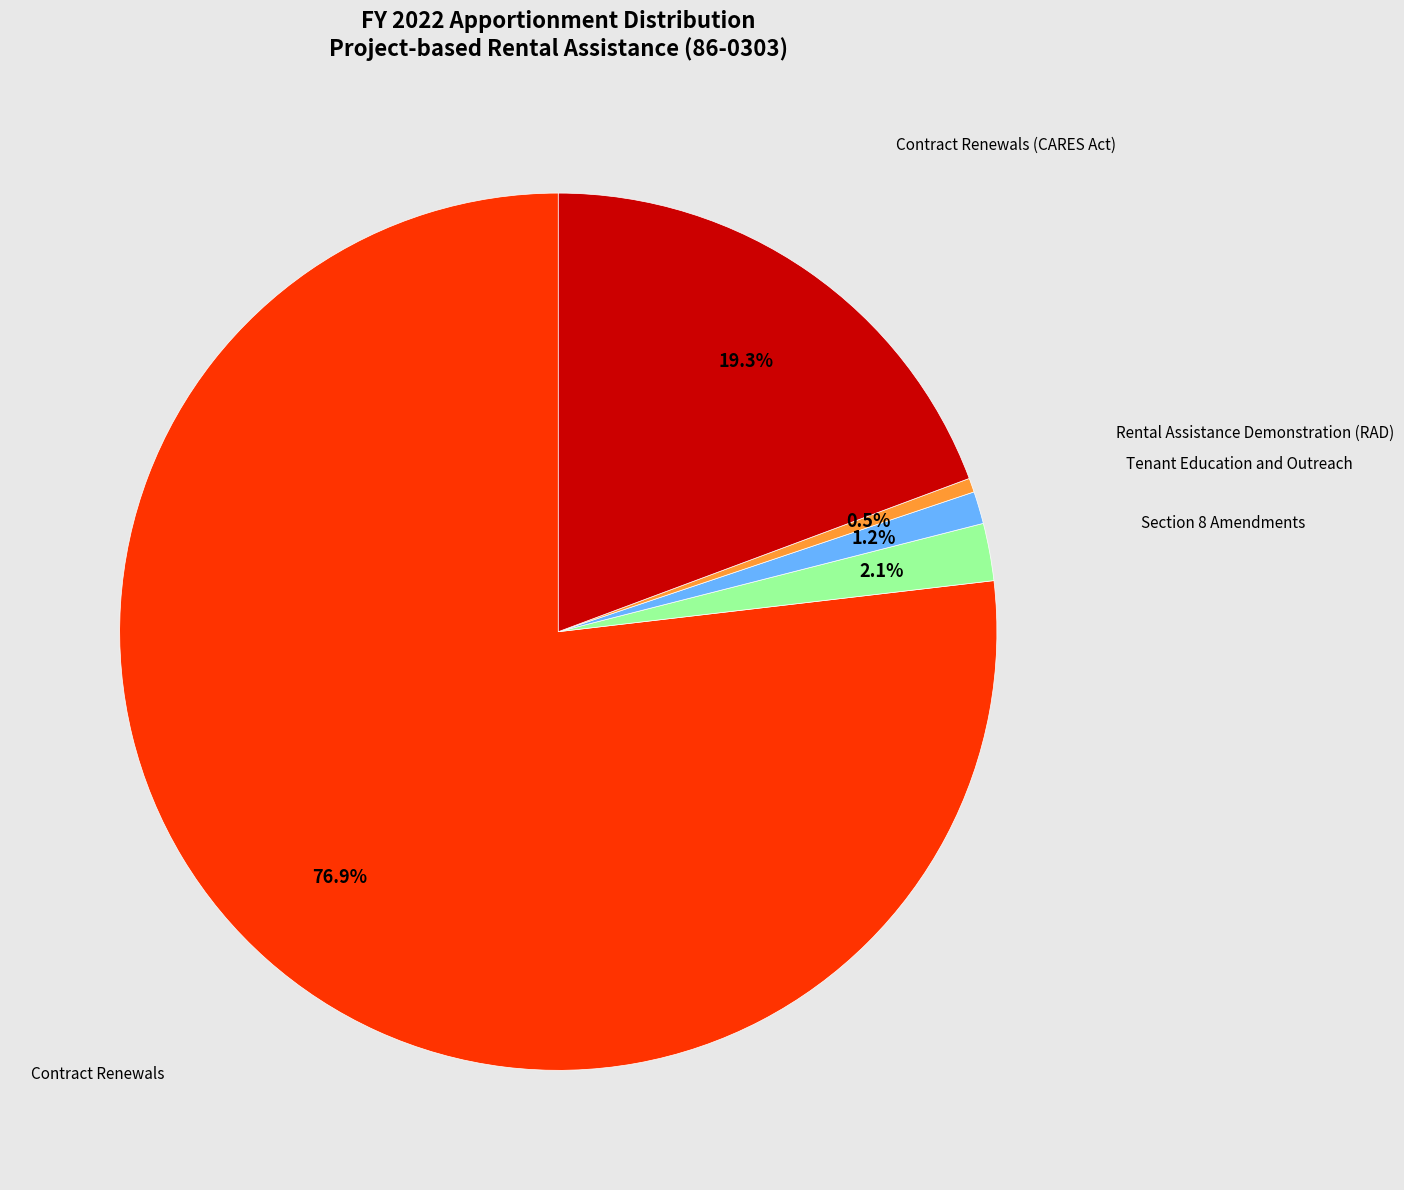

Count the number of slices in the pie.

5